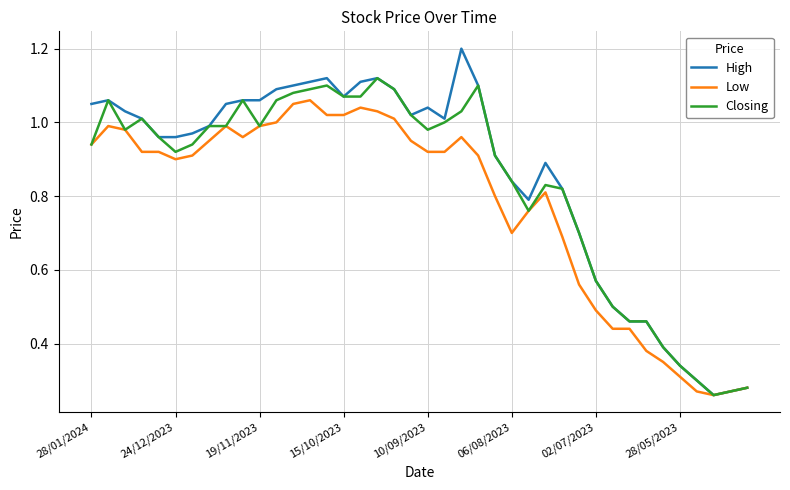

At how many categories does at least one series exceed 0?

40